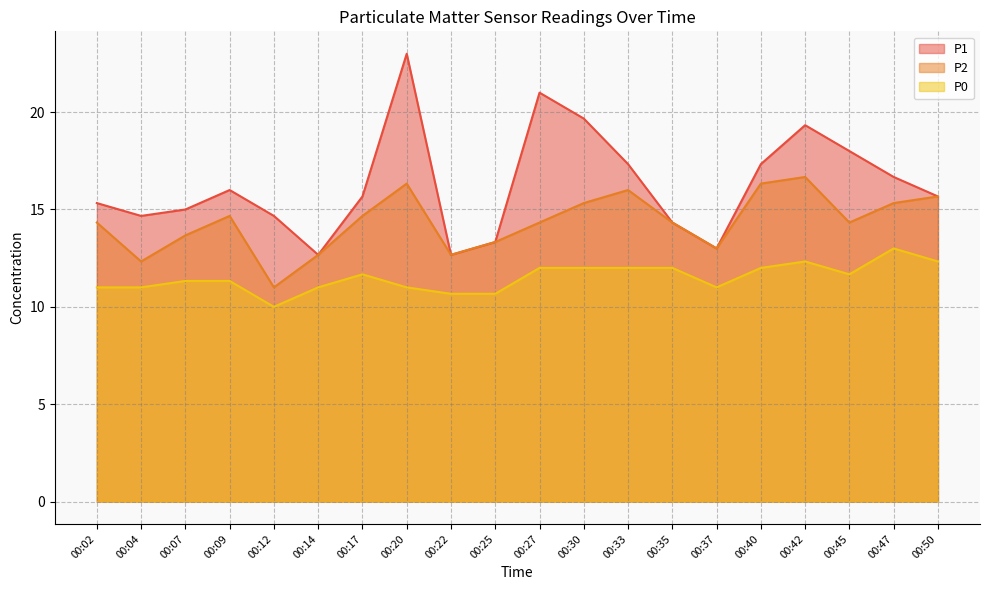

The value of P1 at 00:45 is 8.6. True or false?

False